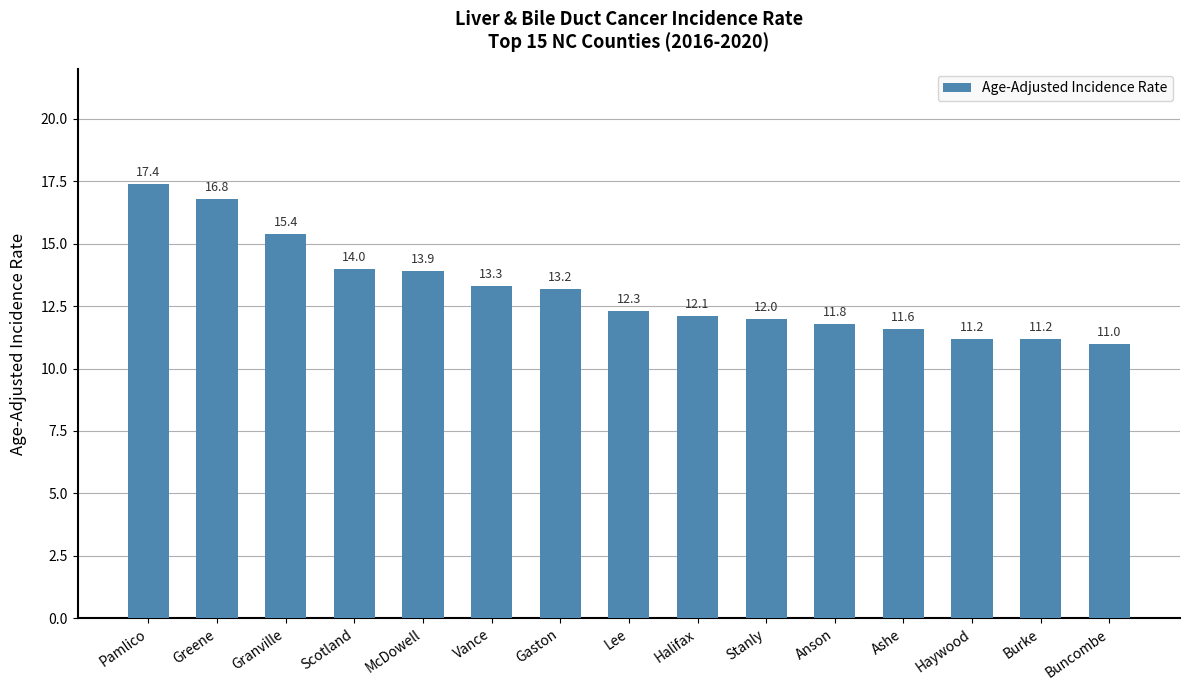

How many bars are there in total?

15